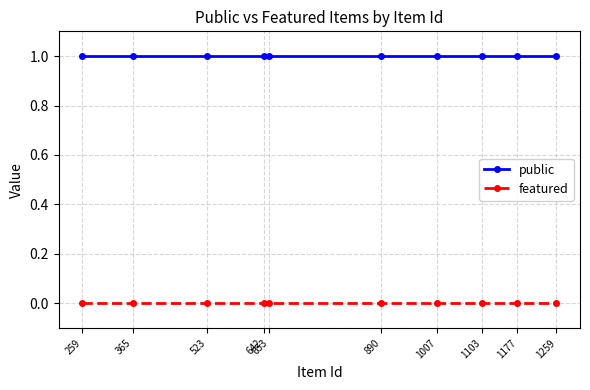

Does the chart have visible grid lines?

Yes